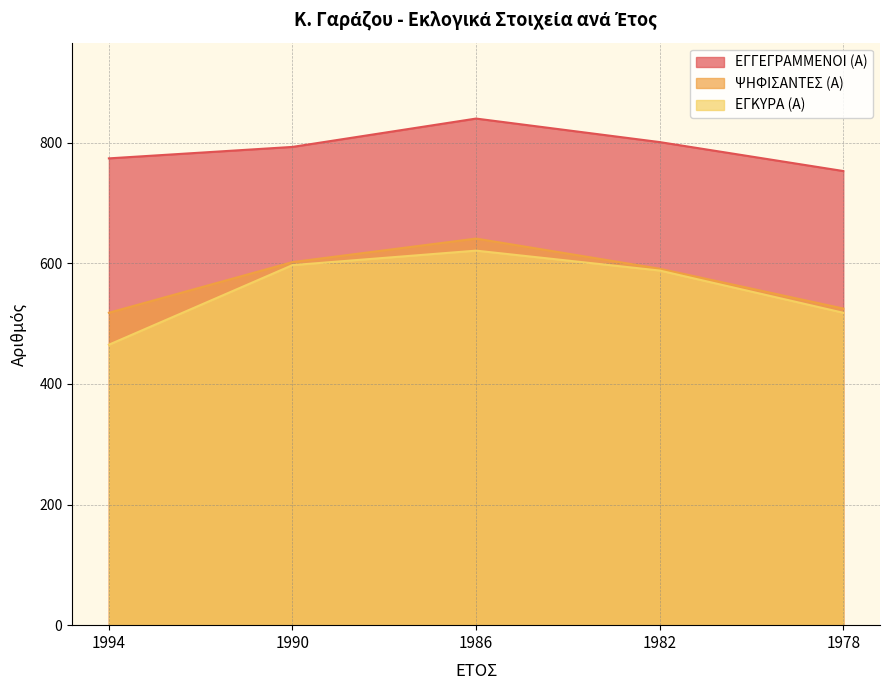

Rank the categories by ΕΓΓΕΓΡΑΜΜΕΝΟΙ (Α) value from highest to lowest.

1986, 1982, 1990, 1994, 1978